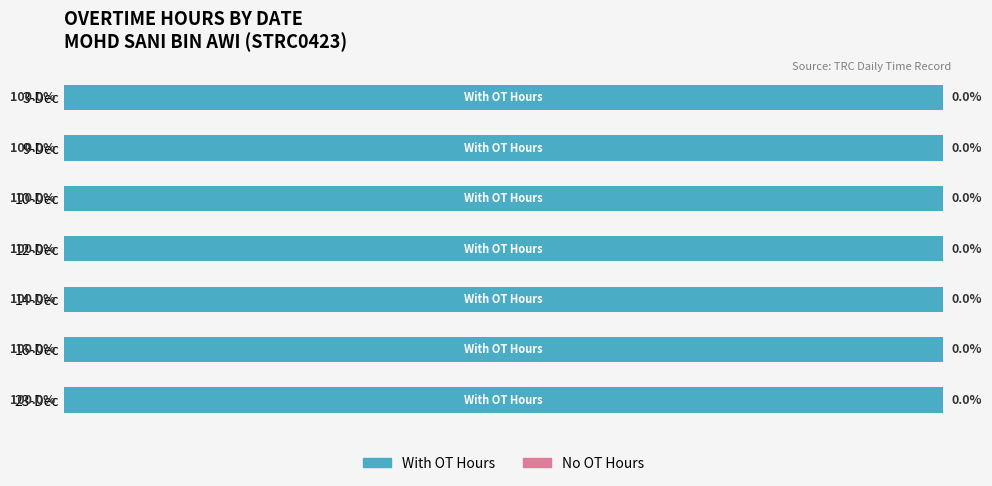

What are all the series names shown in the legend?

With OT Hours, No OT Hours